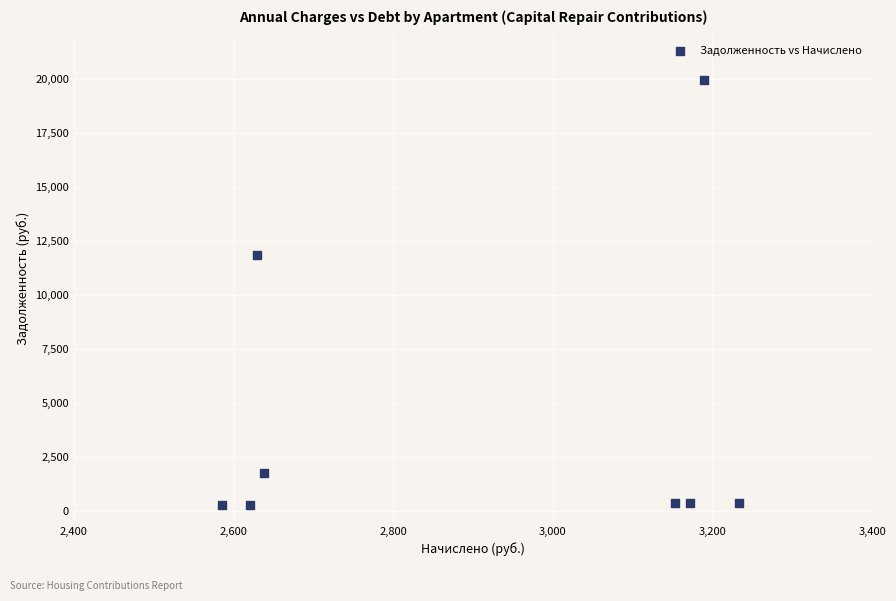

What is the range of X values (max minus min)?

648.4